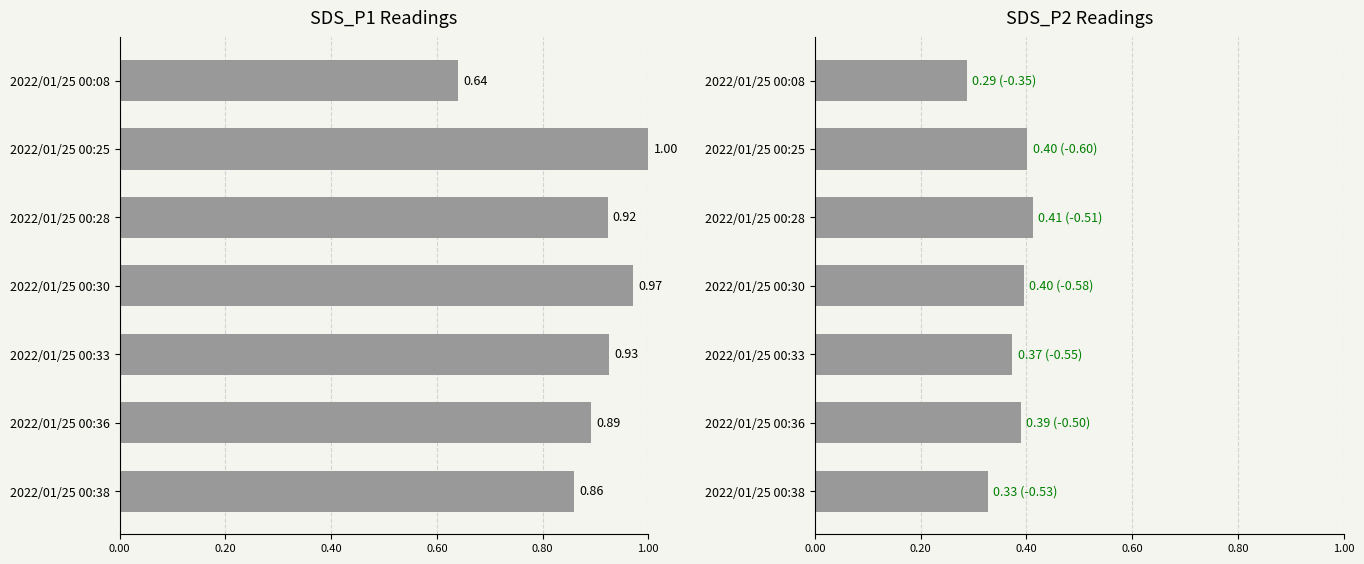

At 2022/01/25 00:25, list the series in order from largest to smallest.

SDS_P1, SDS_P2